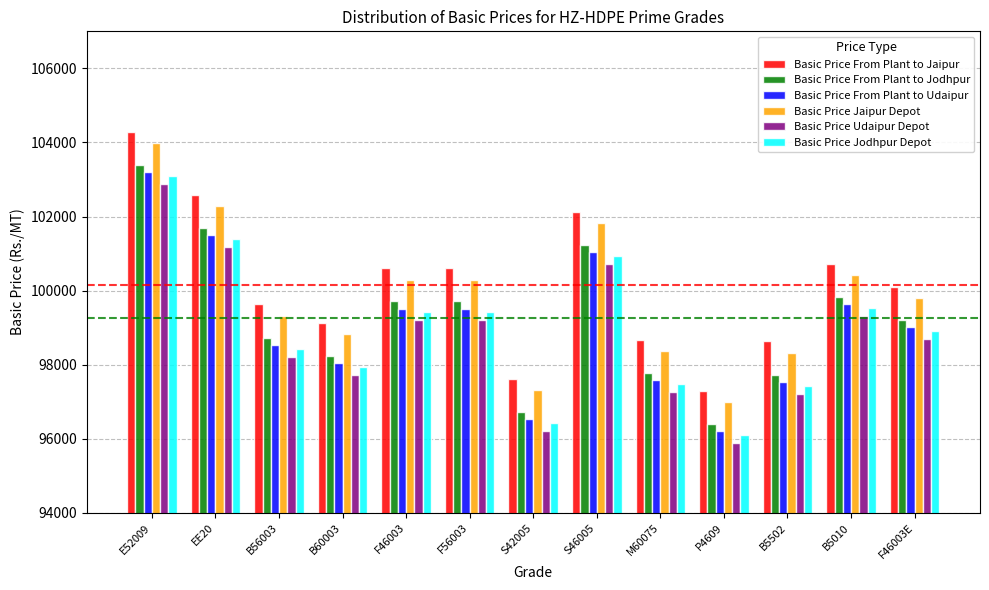

At which category is the sum across all series the highest?

E52009